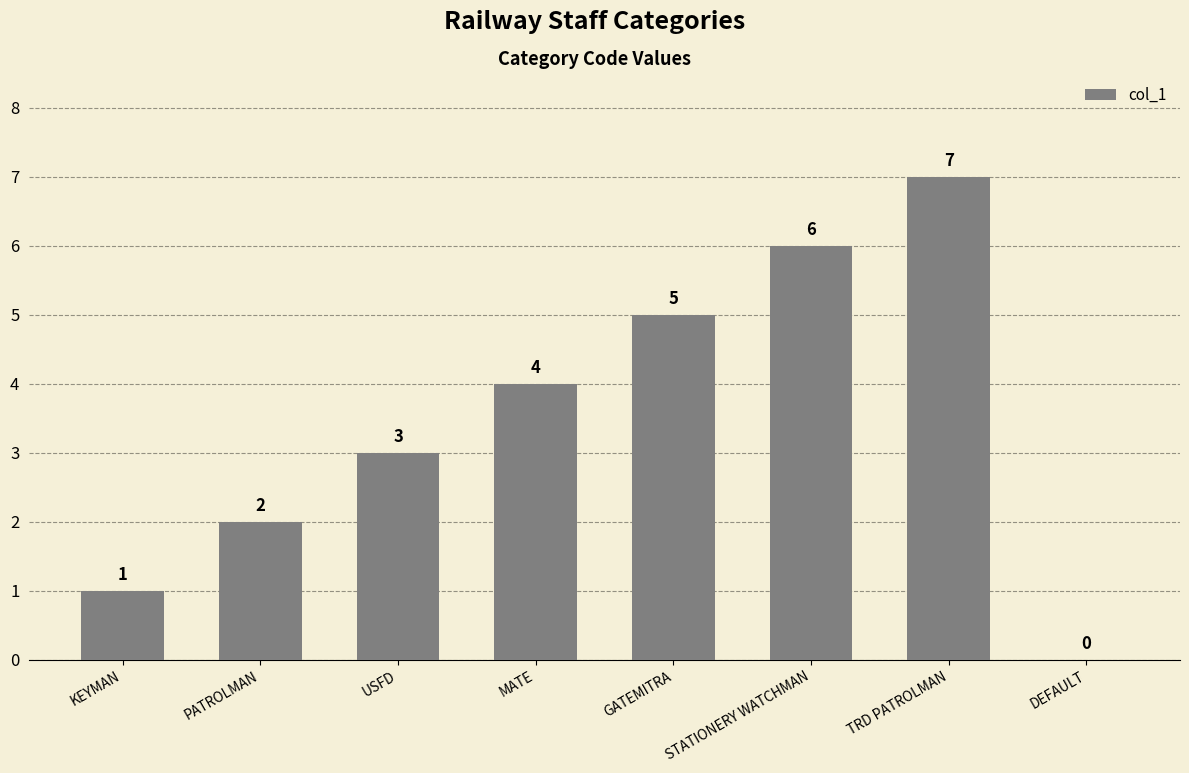

The value at GATEMITRA is 7. True or false?

False